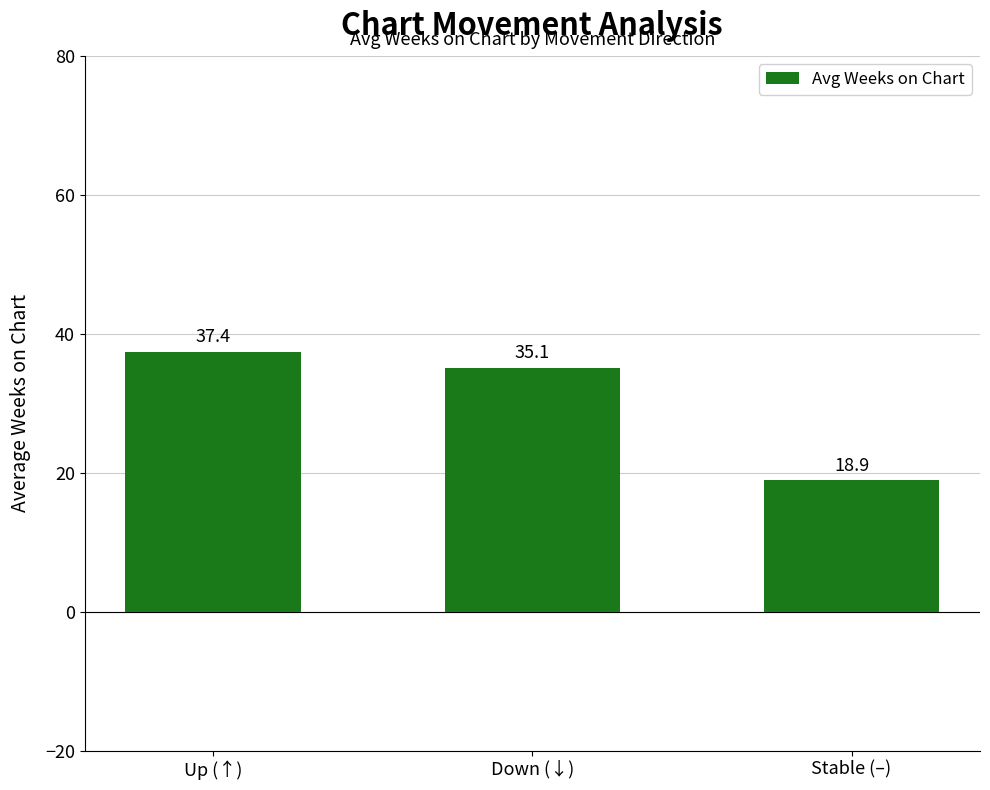

The value at Down (↓) is 35.1. True or false?

True